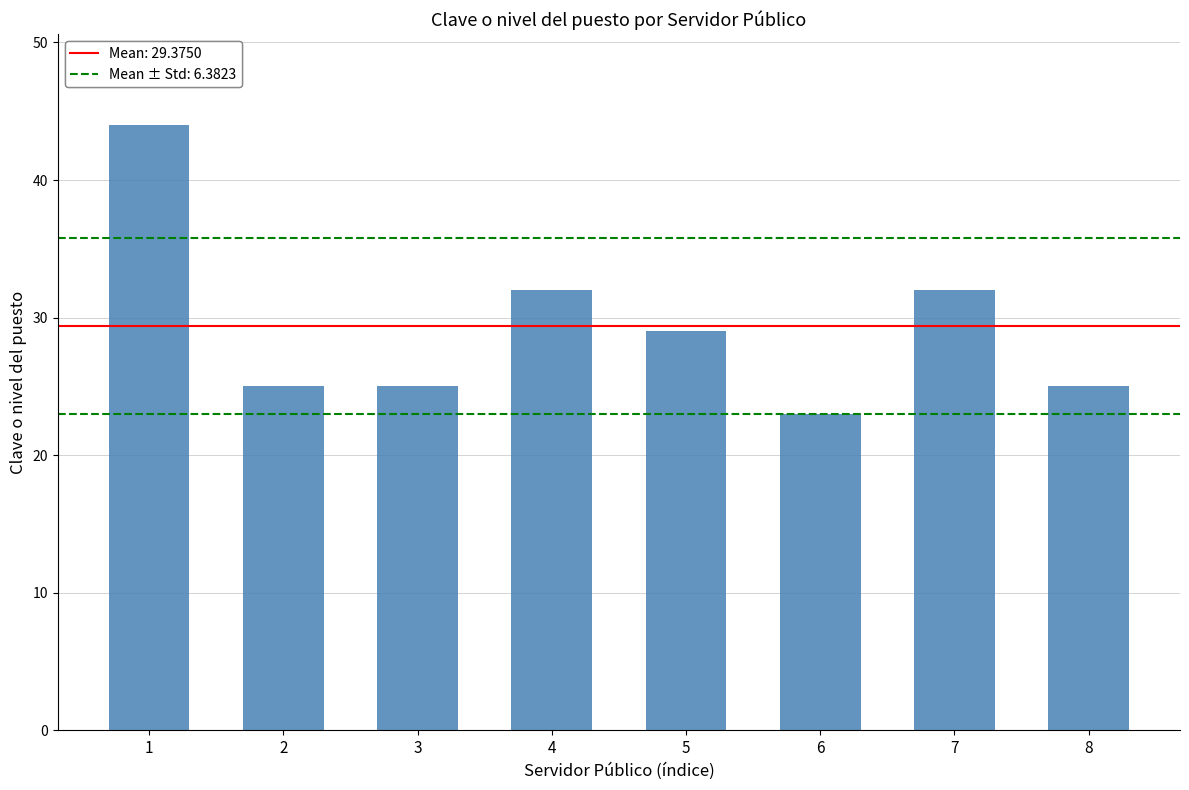

Approximately how many times larger is the value at 7 compared to 1?

0.7